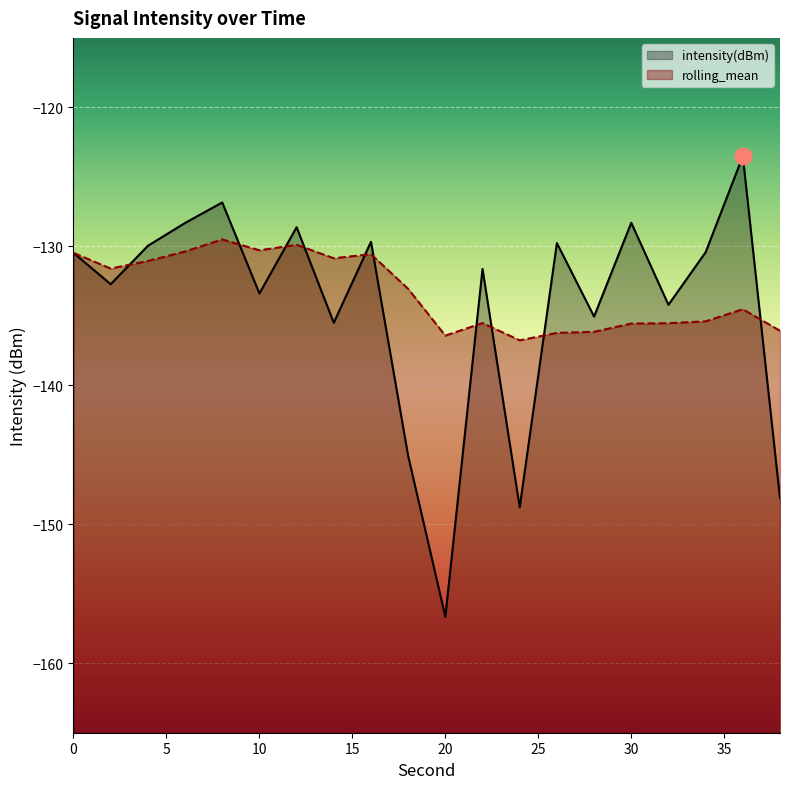

How many lines are shown in the chart?

2